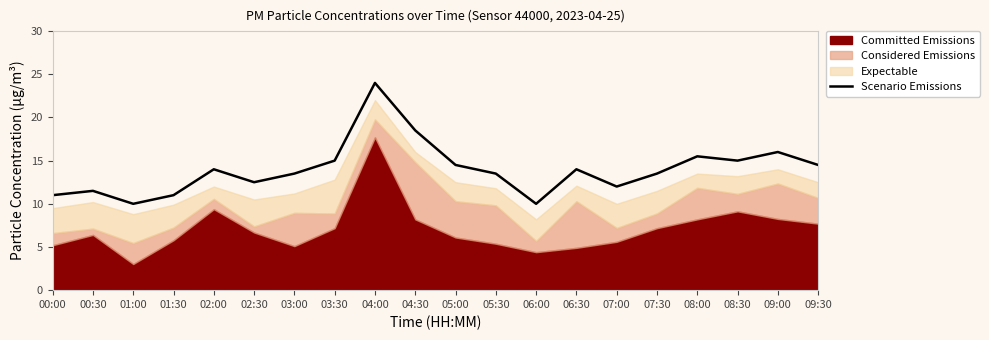

How many lines are shown in the chart?

1